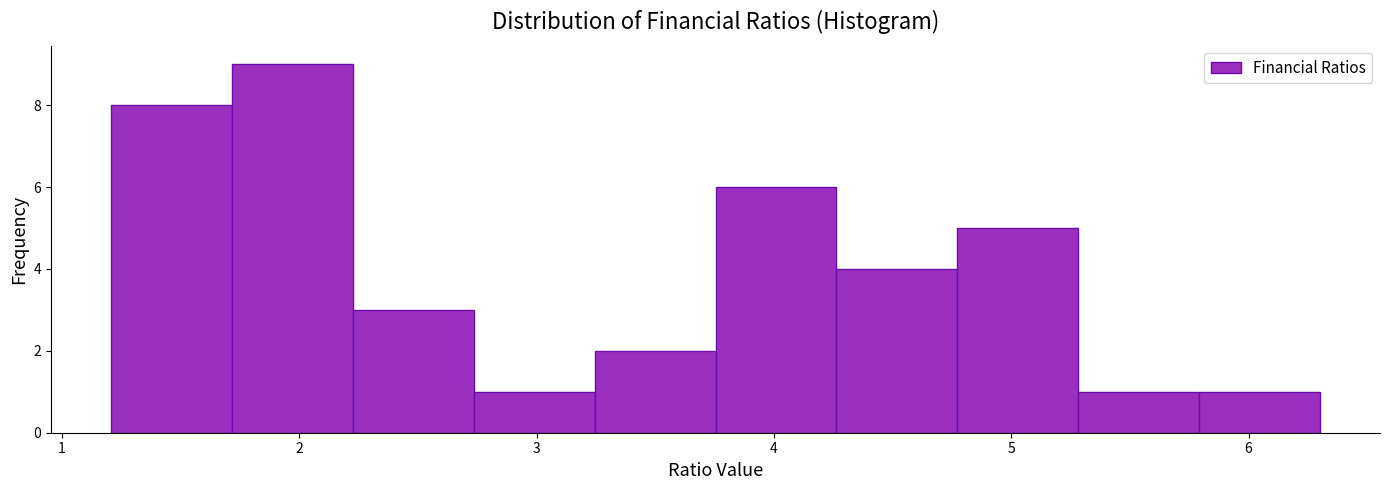

How tall is the bar that spans 5.8 to 6.3 on the x-axis? Neither the bar edges nor the heights are printed on the chart, so give them approximately, as read against the axes.

1